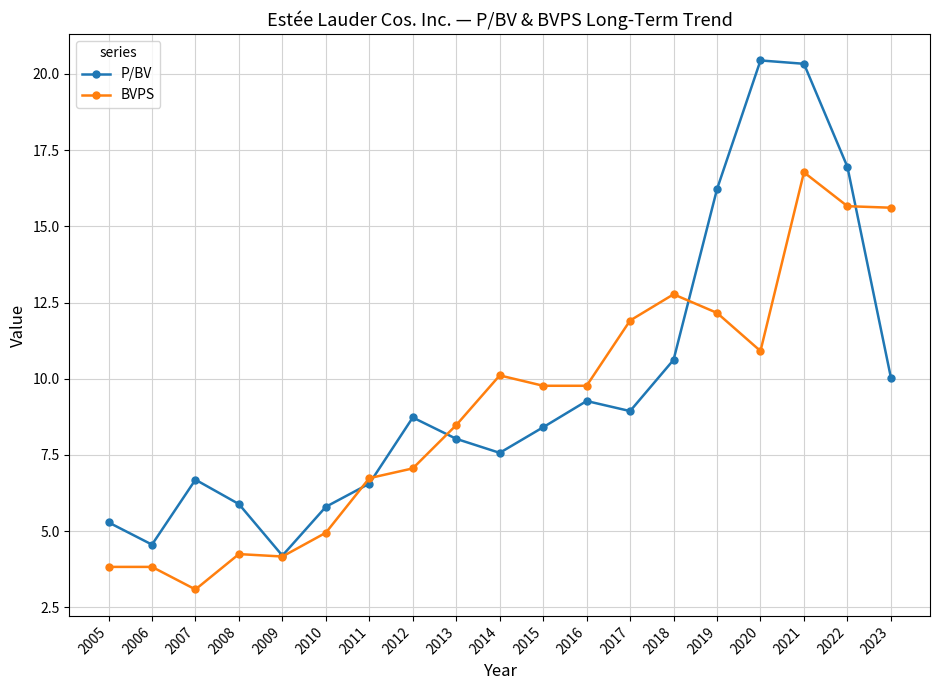

What is the value of the P/BV point at the 10th from the left?

7.6